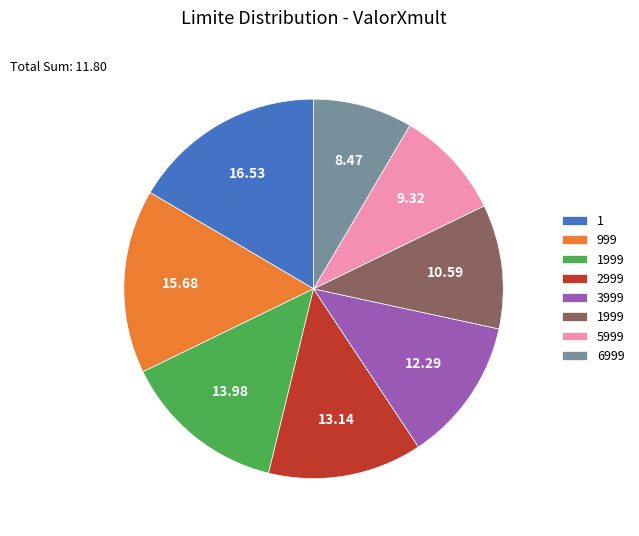

Is there any slice that represents more than half of the pie?

No